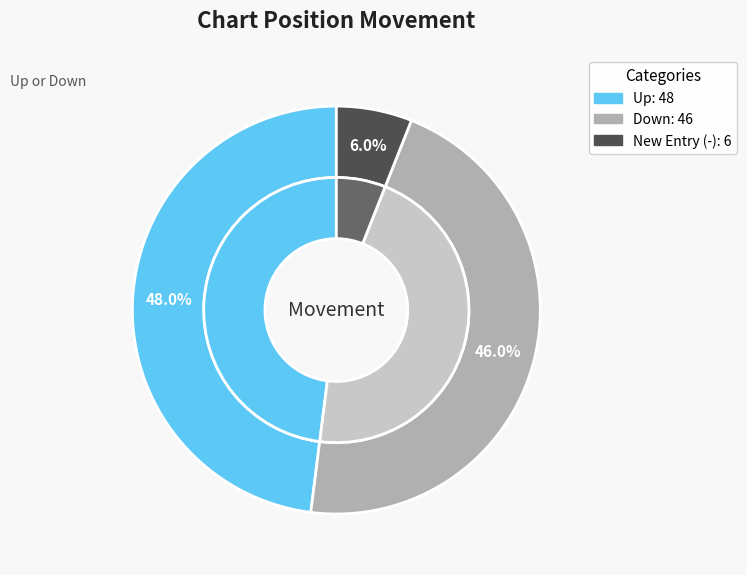

What percentage is the - slice, to the nearest percent?

6%